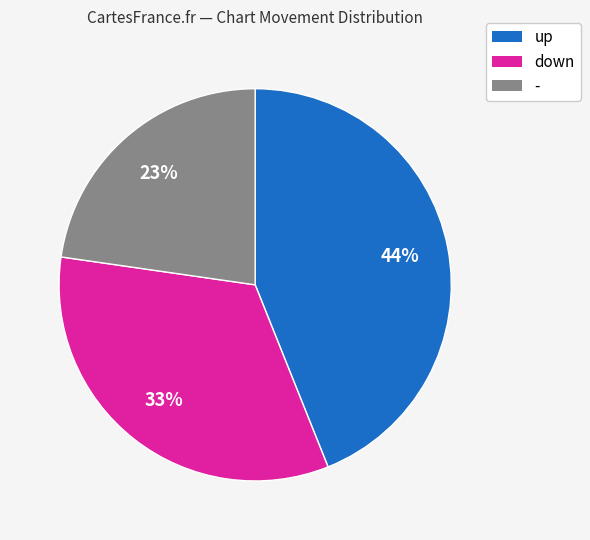

What is the ratio of the value at - to the value at down?

0.7